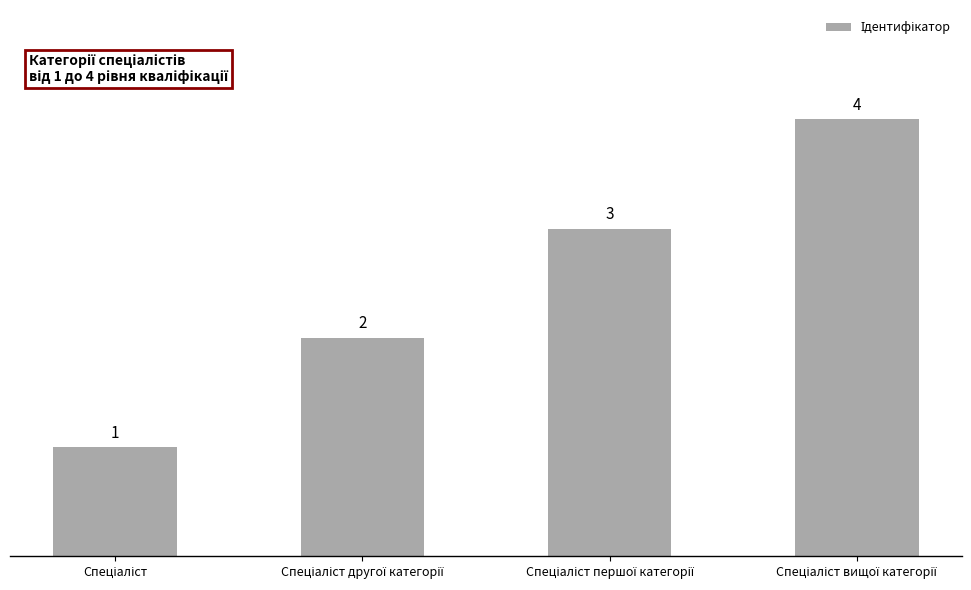

Count the values in the range 2 to 4.

3